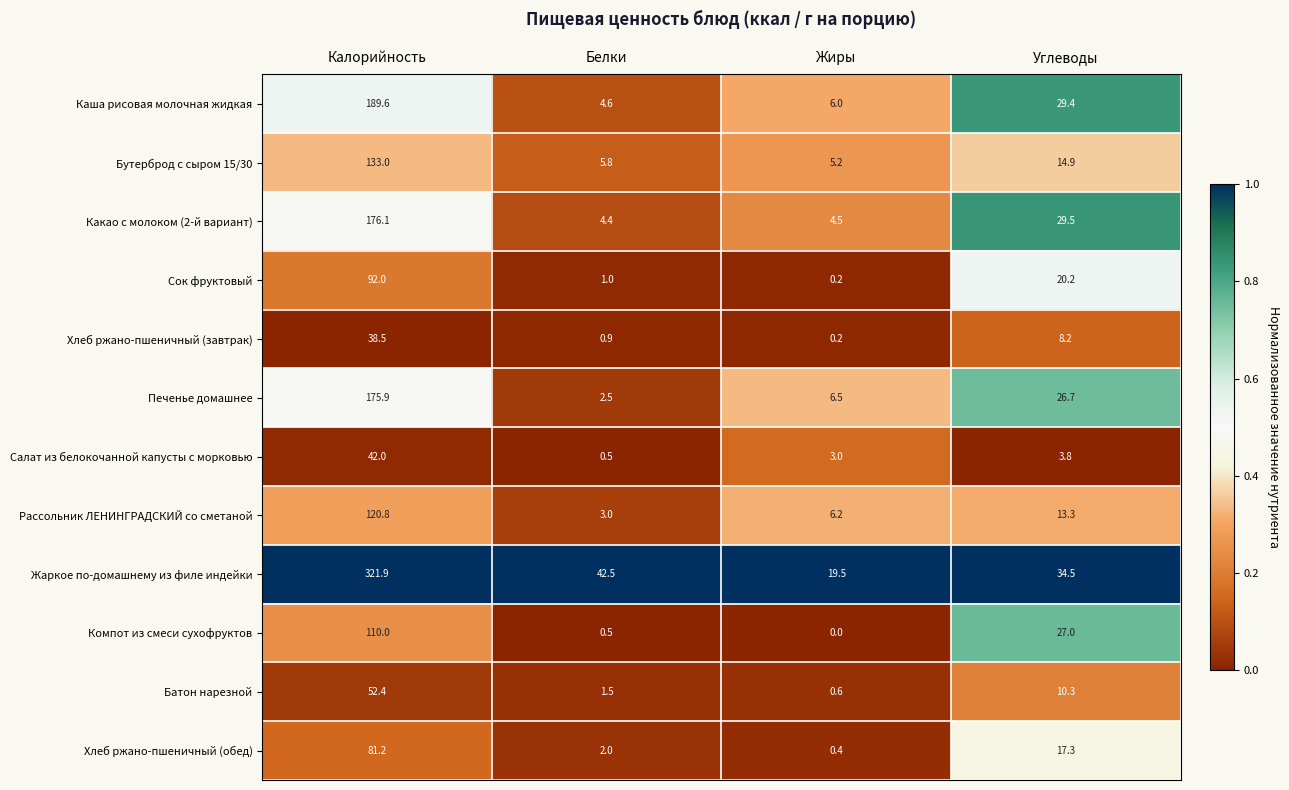

Rank the series by their maximum value, from highest to lowest.

Жаркое по-домашнему из филе индейки, Каша рисовая молочная жидкая, Какао с молоком (2-й вариант), Печенье домашнее, Бутерброд с сыром 15/30, Рассольник ЛЕНИНГРАДСКИЙ со сметаной, Компот из смеси сухофруктов, Сок фруктовый, Хлеб ржано-пшеничный (обед), Батон нарезной, Салат из белокочанной капусты с морковью, Хлеб ржано-пшеничный (завтрак)